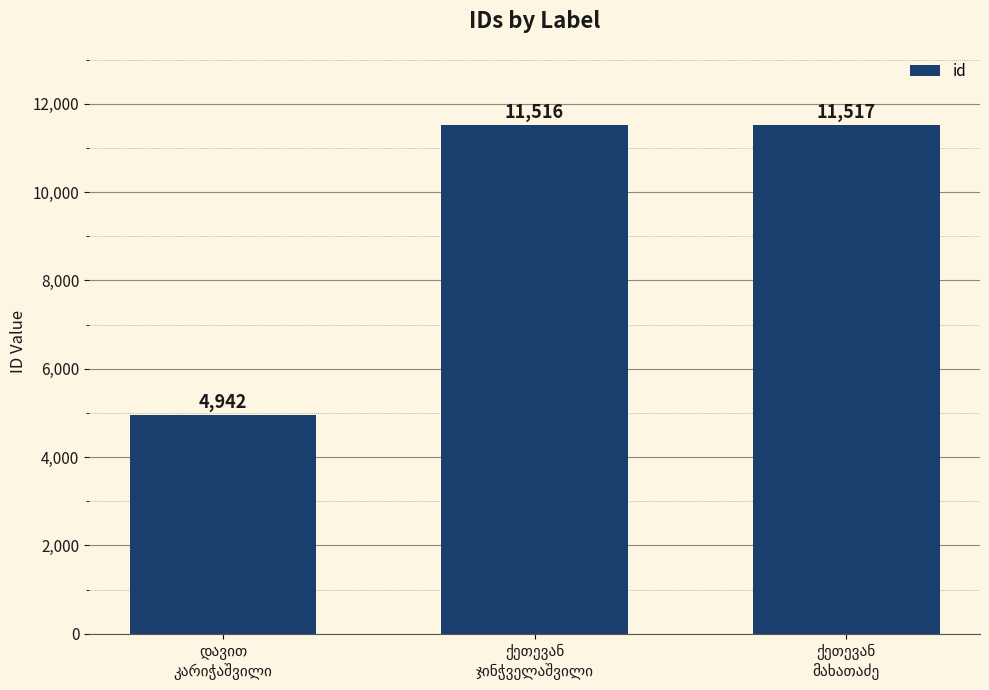

Does the chart contain any negative values?

No